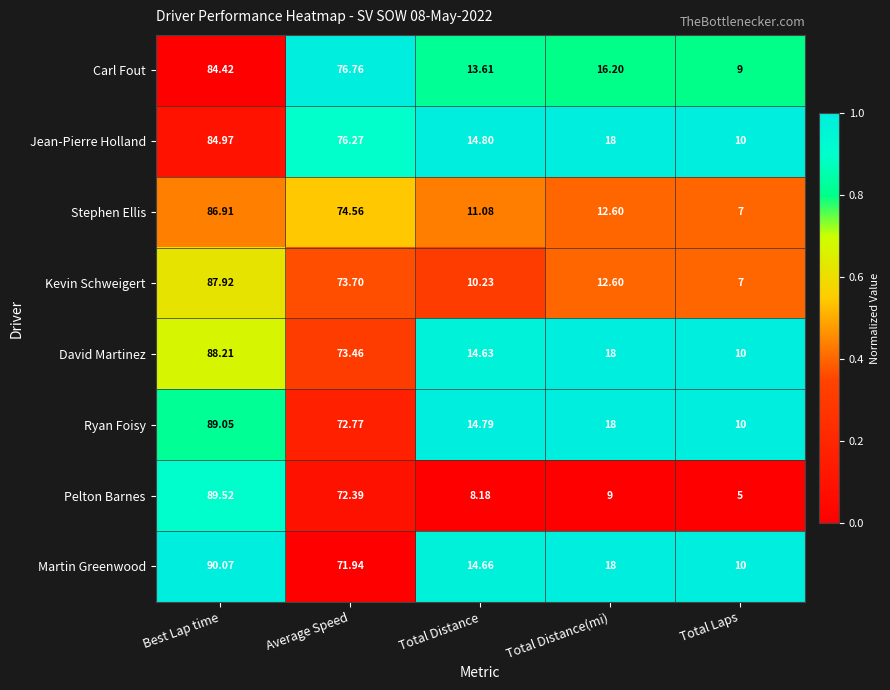

Rank the series by their maximum value, from highest to lowest.

Martin Greenwood, Pelton Barnes, Ryan Foisy, David Martinez, Kevin Schweigert, Stephen Ellis, Jean-Pierre Holland, Carl Fout